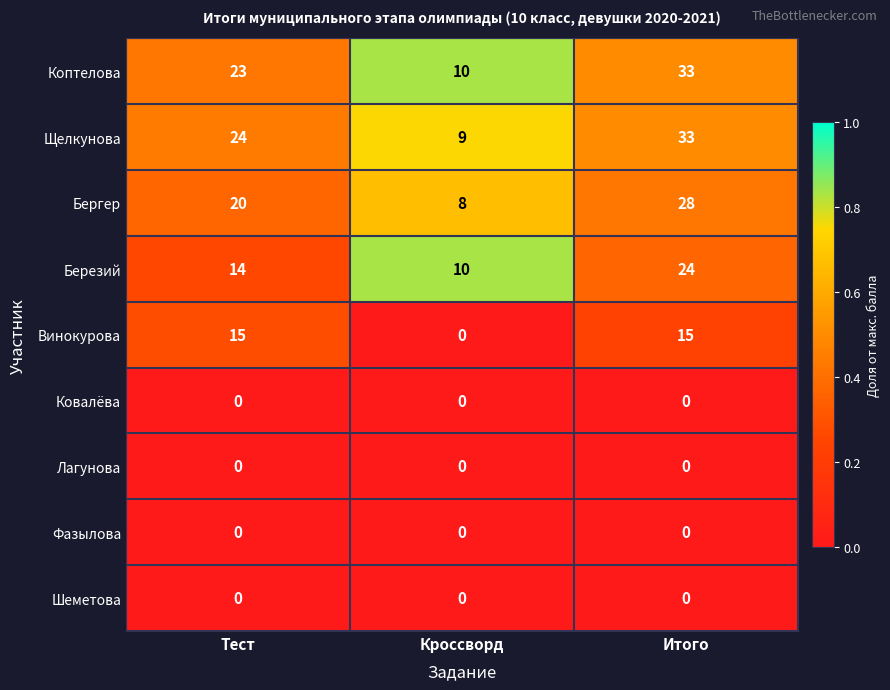

At which category is the sum across all series the highest?

Итого